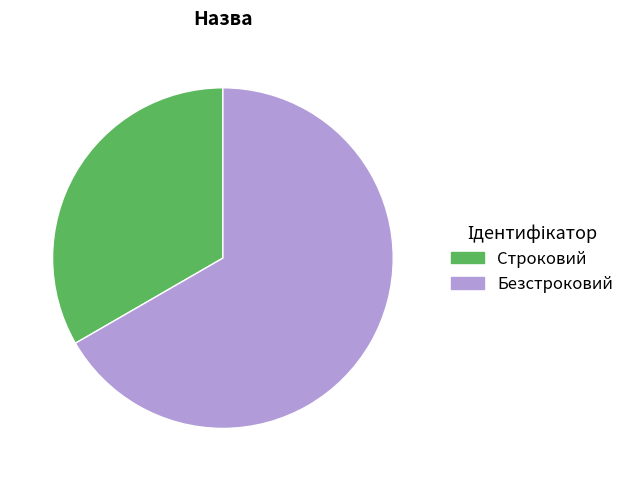

True or false: Строковий accounts for 33% of the total.

True